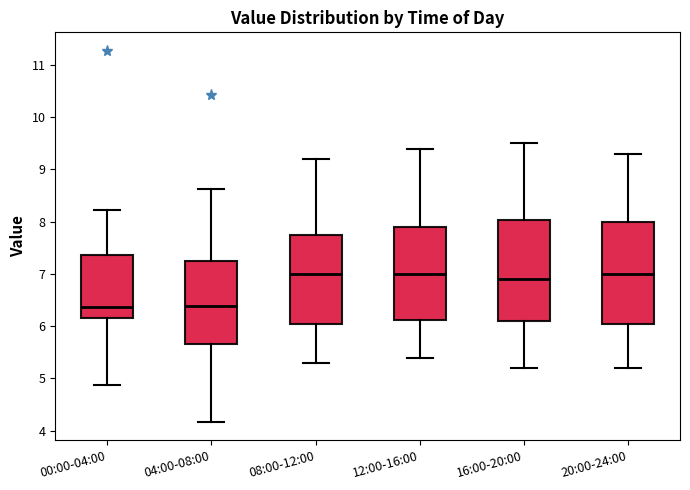

Where does the lower whisker of the box for 12:00-16:00 end on the y-axis? The values are not printed on the chart, so give them approximately, as read against the axis.

5.4